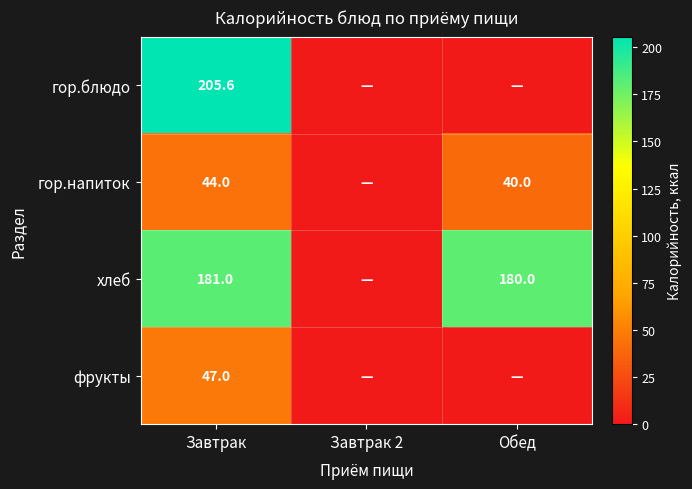

What is the spread (max minus min) of values at Завтрак?

161.6